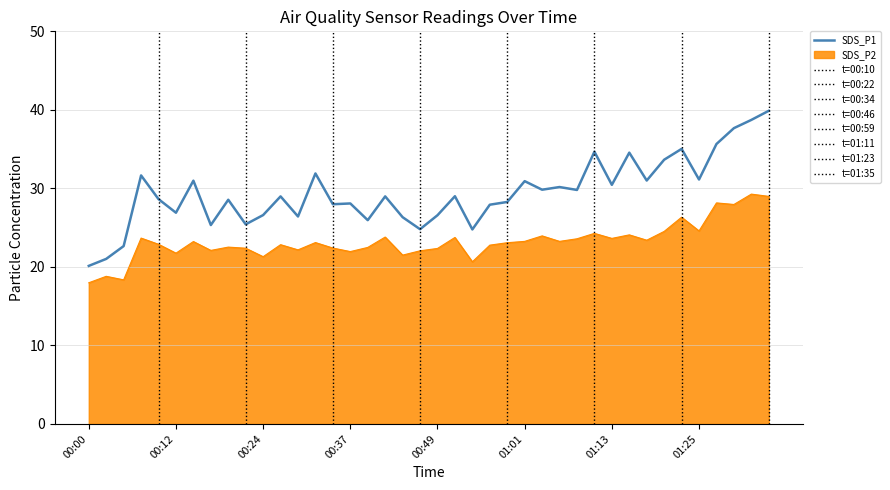

At which category does SDS_P1 reach its first local valley?

00:12